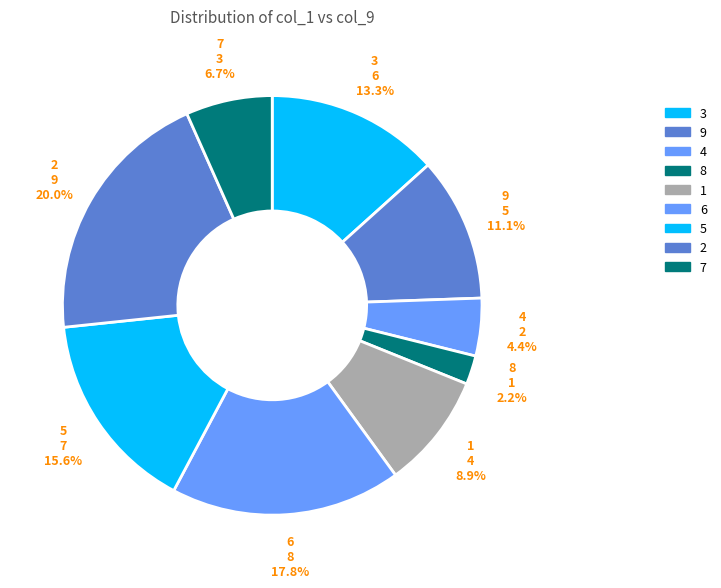

Count the number of slices in the pie.

9